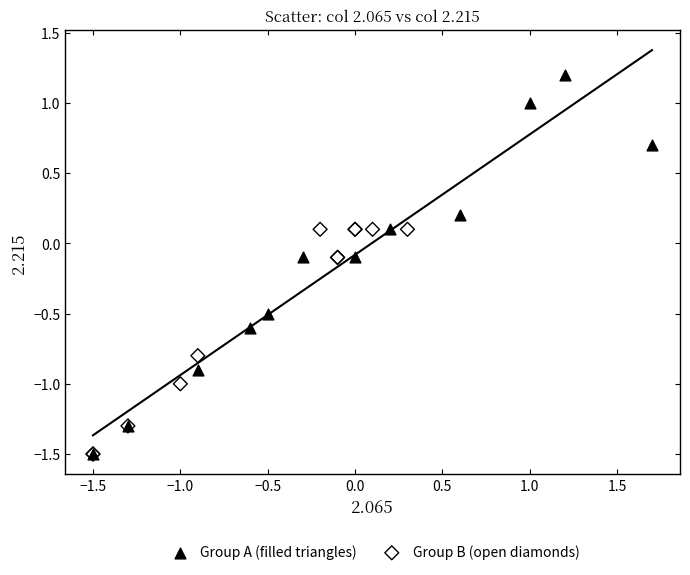

Which series reaches the maximum Y coordinate?

Group A (filled triangles)